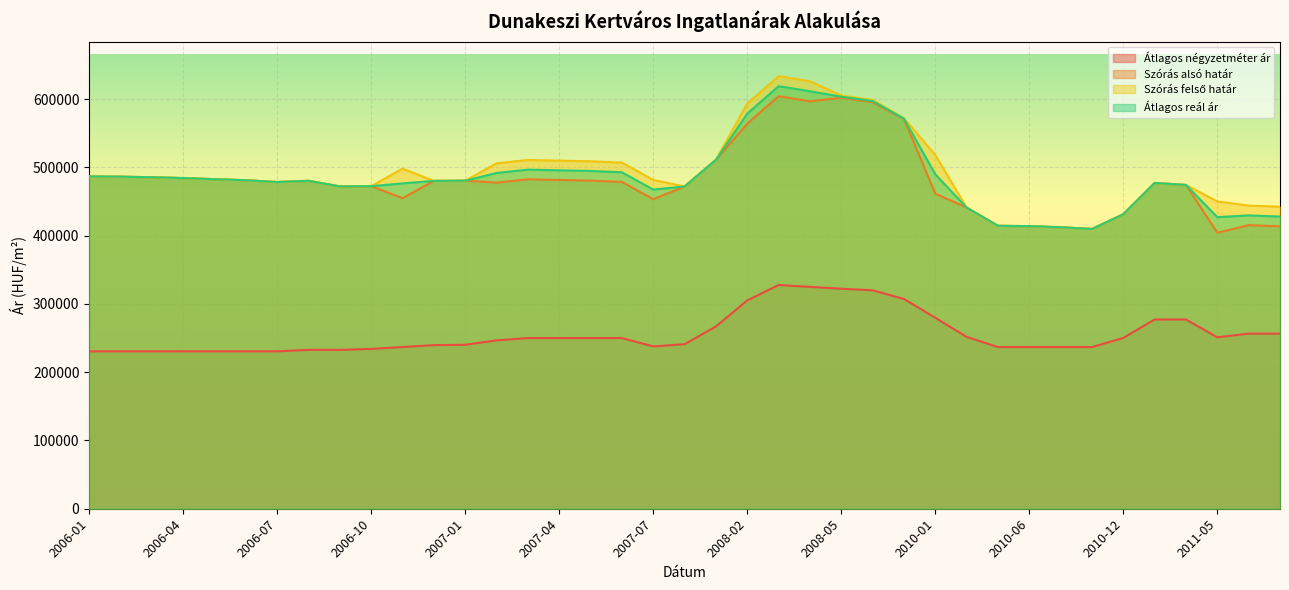

Rank the categories by Szórás alsó határ value from highest to lowest.

2008-03, 2008-05, 2008-04, 2008-06, 2008-07, 2008-02, 2007-12, 2006-01, 2006-02, 2006-03, 2006-04, 2006-05, 2007-03, 2007-04, 2006-06, 2007-05, 2007-01, 2006-08, 2006-12, 2007-06, 2006-07, 2007-02, 2011-02, 2011-03, 2006-10, 2006-09, 2007-08, 2010-01, 2006-11, 2007-07, 2010-02, 2010-12, 2011-11, 2010-04, 2010-06, 2011-12, 2010-08, 2010-10, 2011-05